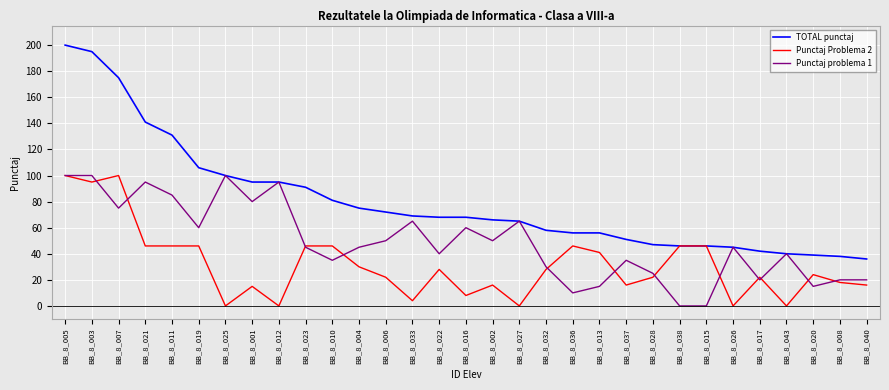

Rank the series by their average value, from highest to lowest.

TOTAL punctaj, Punctaj problema 1, Punctaj Problema 2